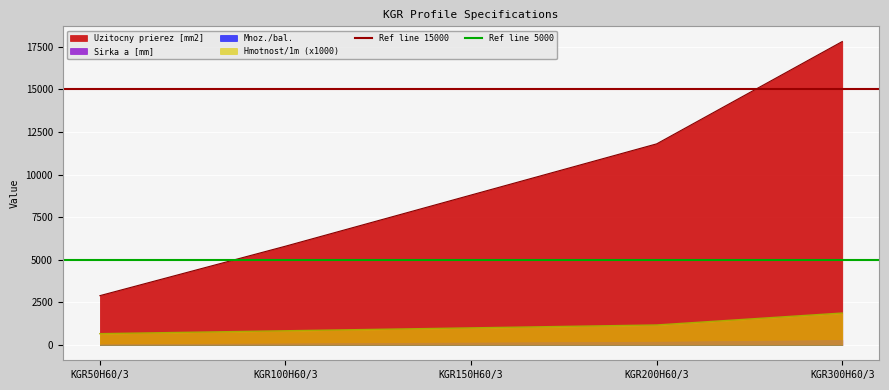

True or false: Uzitocny prierez [mm2] and Hmotnost/1m (x1000) intersect in this chart.

False